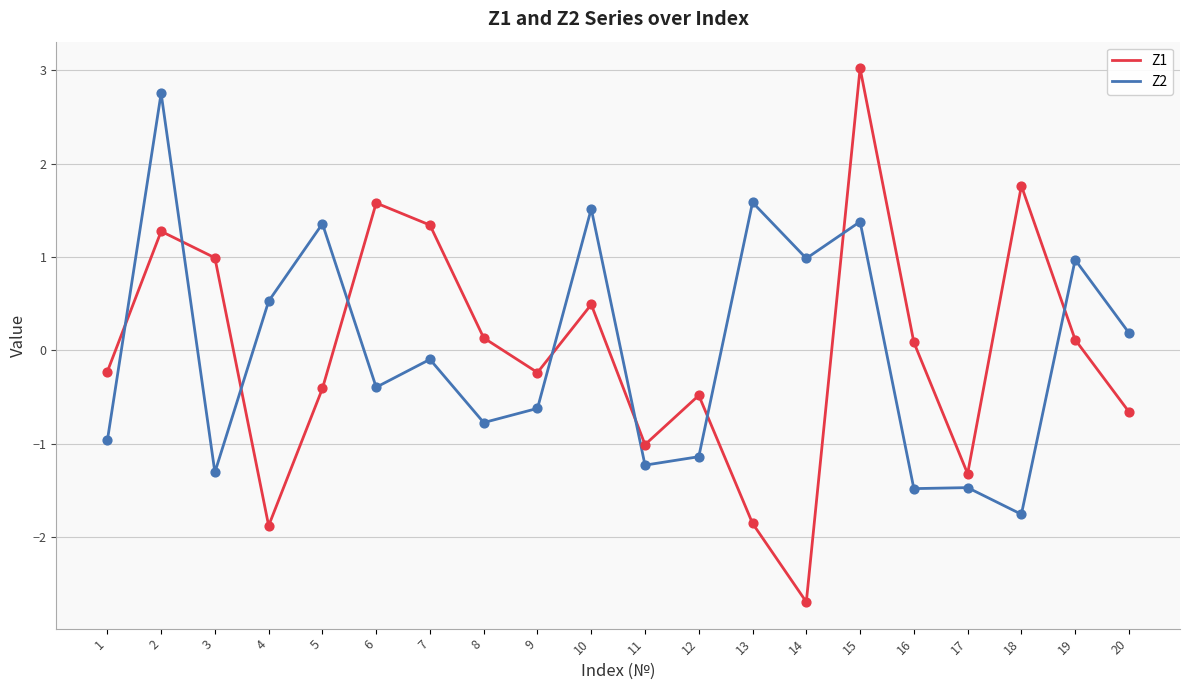

What is the total value across all series at 17?

-2.8